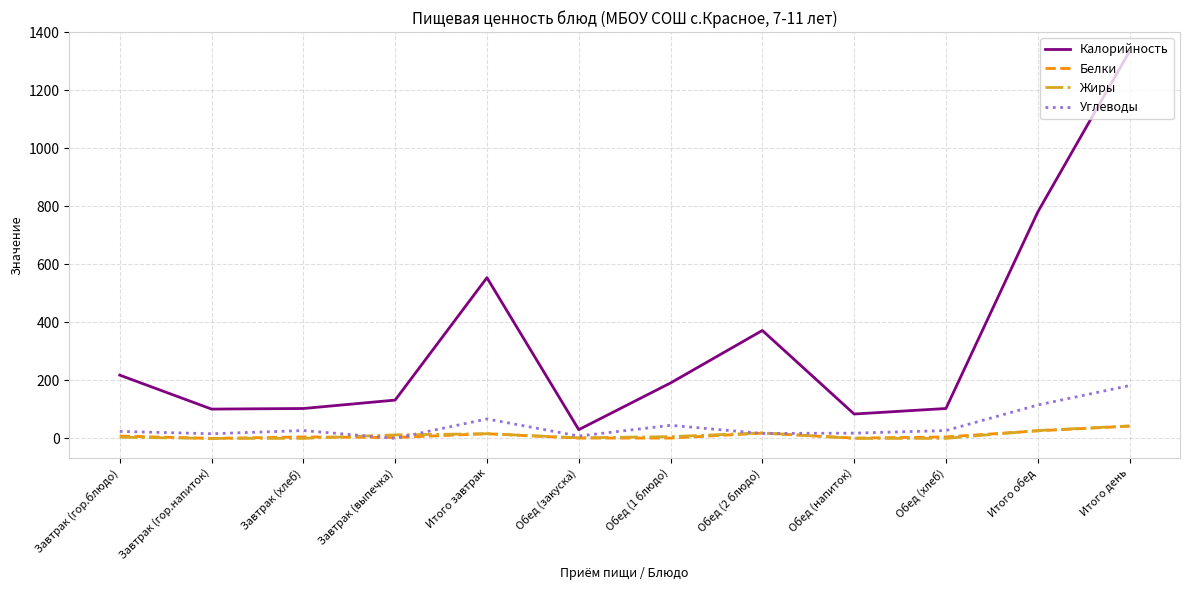

Which series has the largest range (max minus min)?

Калорийность